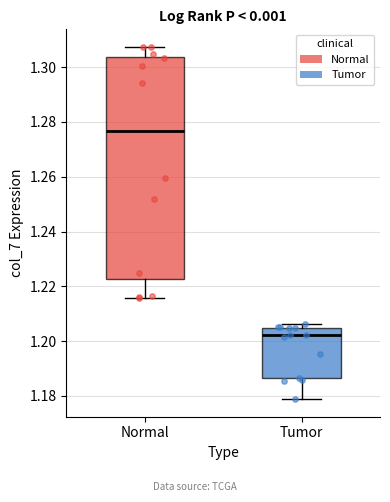

Where does the median line of the box for Normal sit on the y-axis? The values are not printed on the chart, so give them approximately, as read against the axis.

1.276